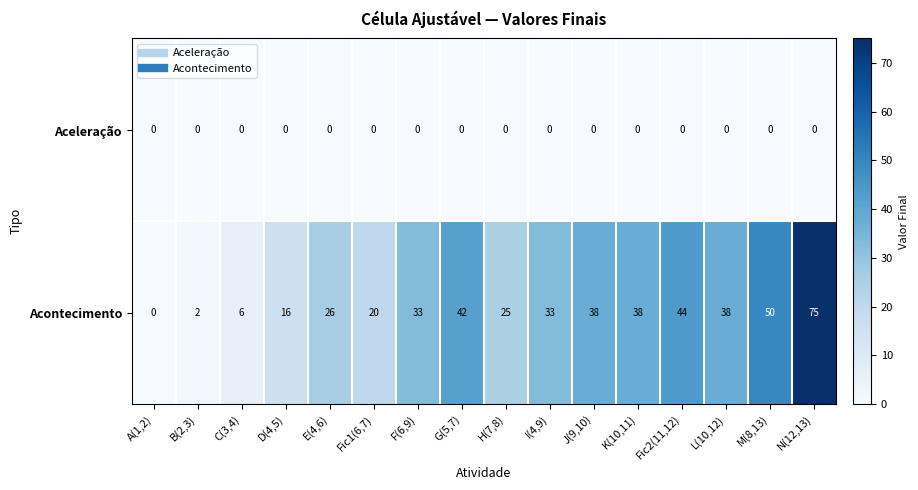

What is the difference between the second highest and minimum values in the Acontecimento series?

50